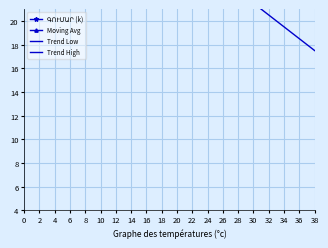

What is the average value of the Trend High series?

32.5